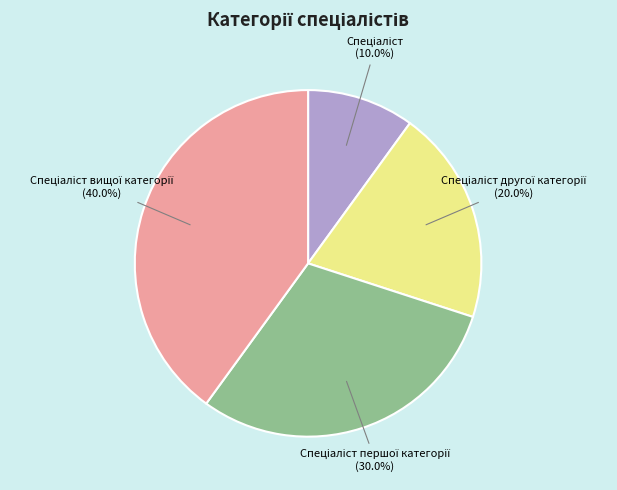

Does any single category account for the majority?

No